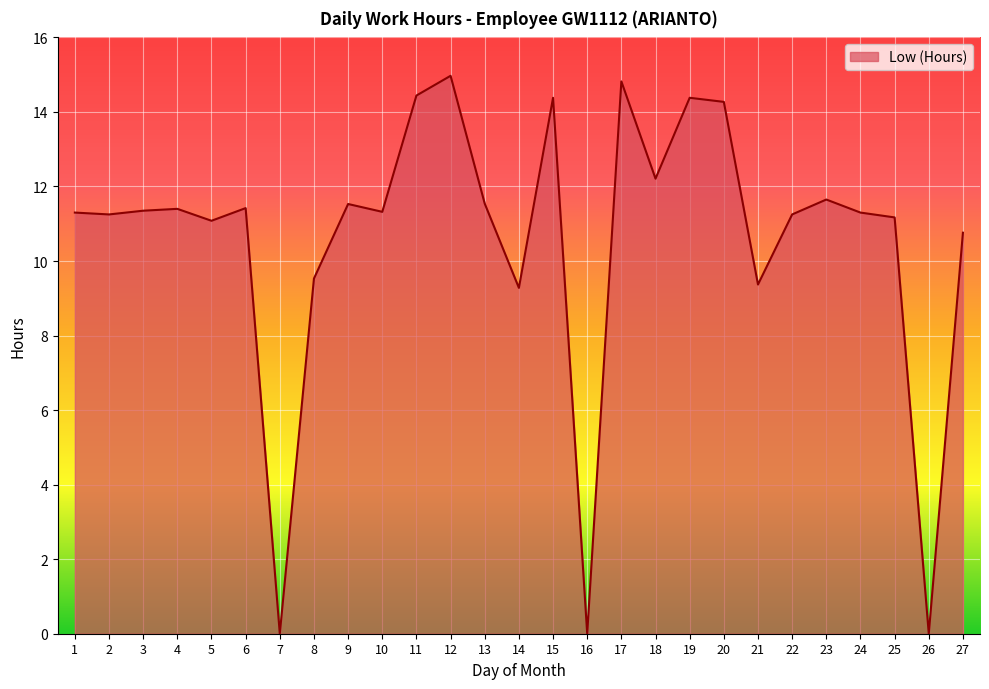

Read the value at 18.

12.2